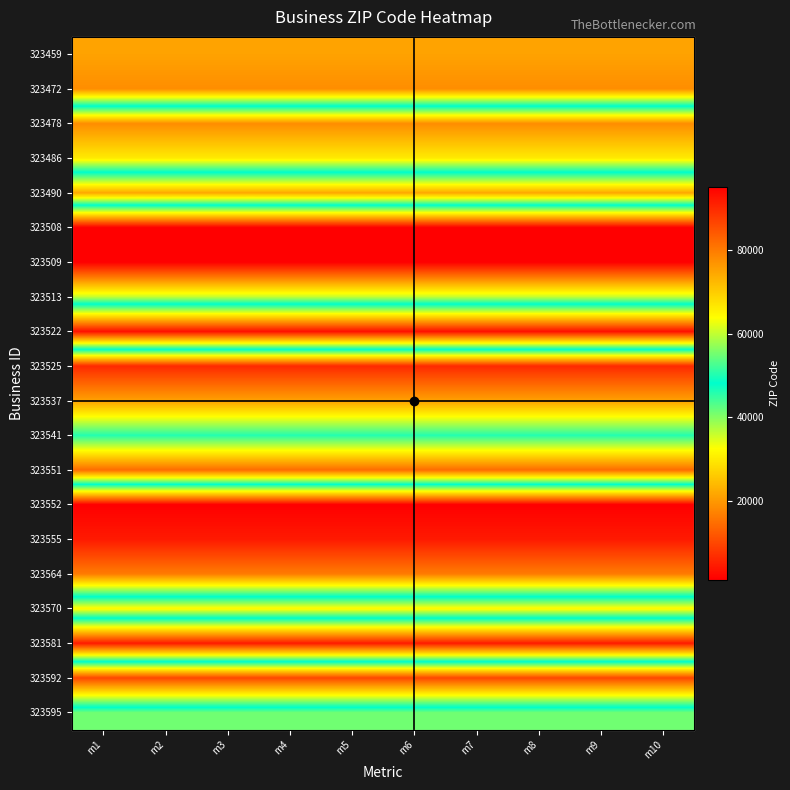

At how many categories does at least one series exceed 67971?

10